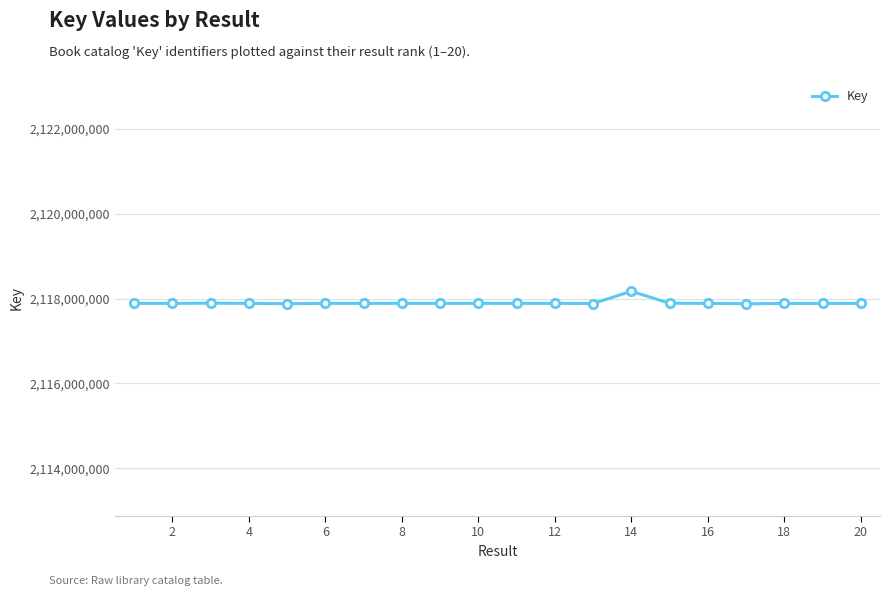

What is the smallest value displayed?

2117878478